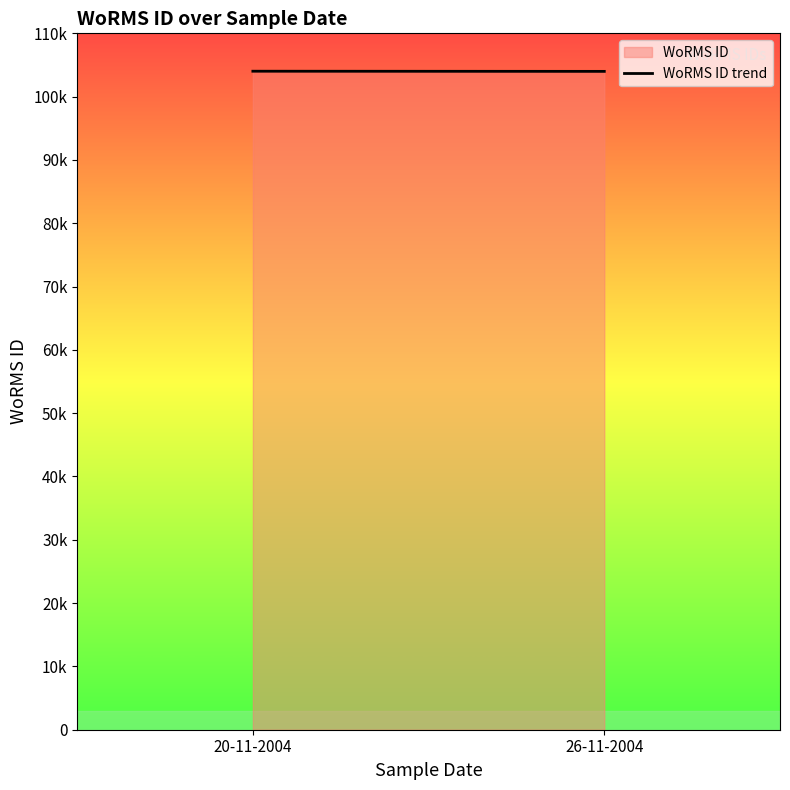

What is the difference between the values at 26-11-2004 and 20-11-2004?

25